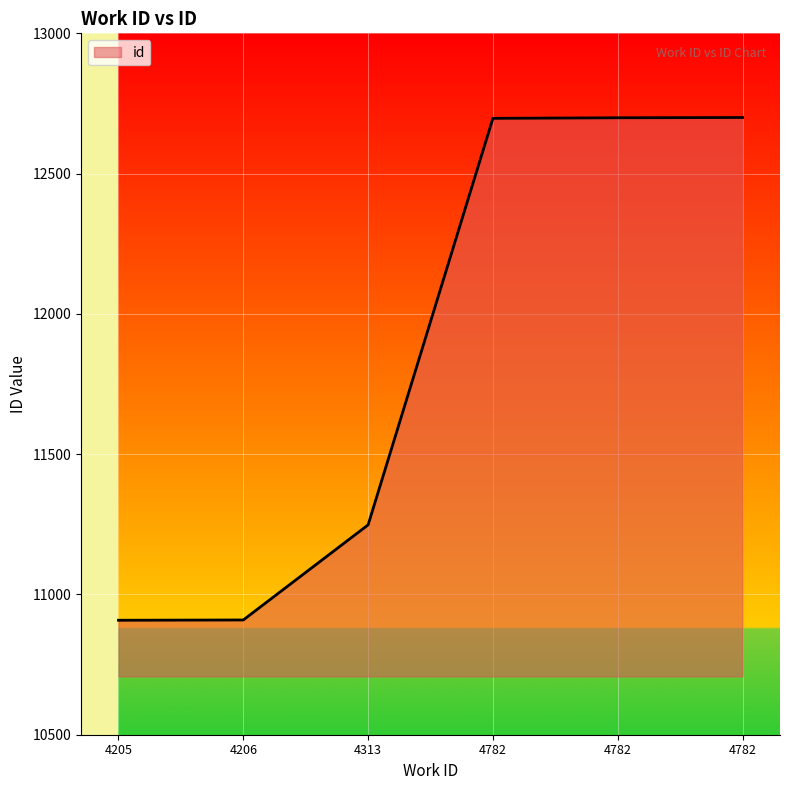

List the labels in order of value, smallest first.

4205, 4206, 4313, 4782, 4782, 4782